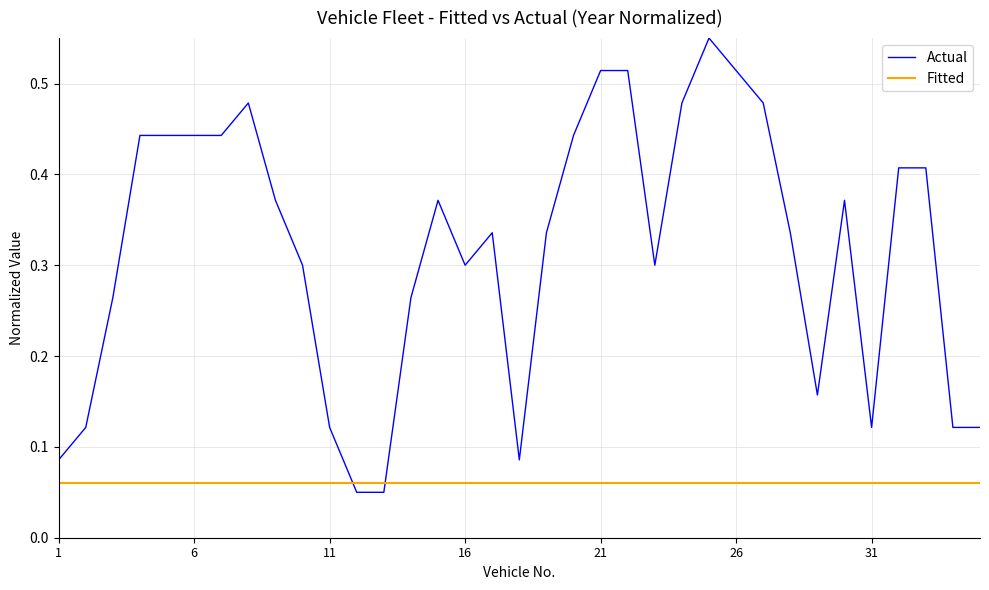

Which series ends up on top after the final intersection of Actual and Fitted?

Actual